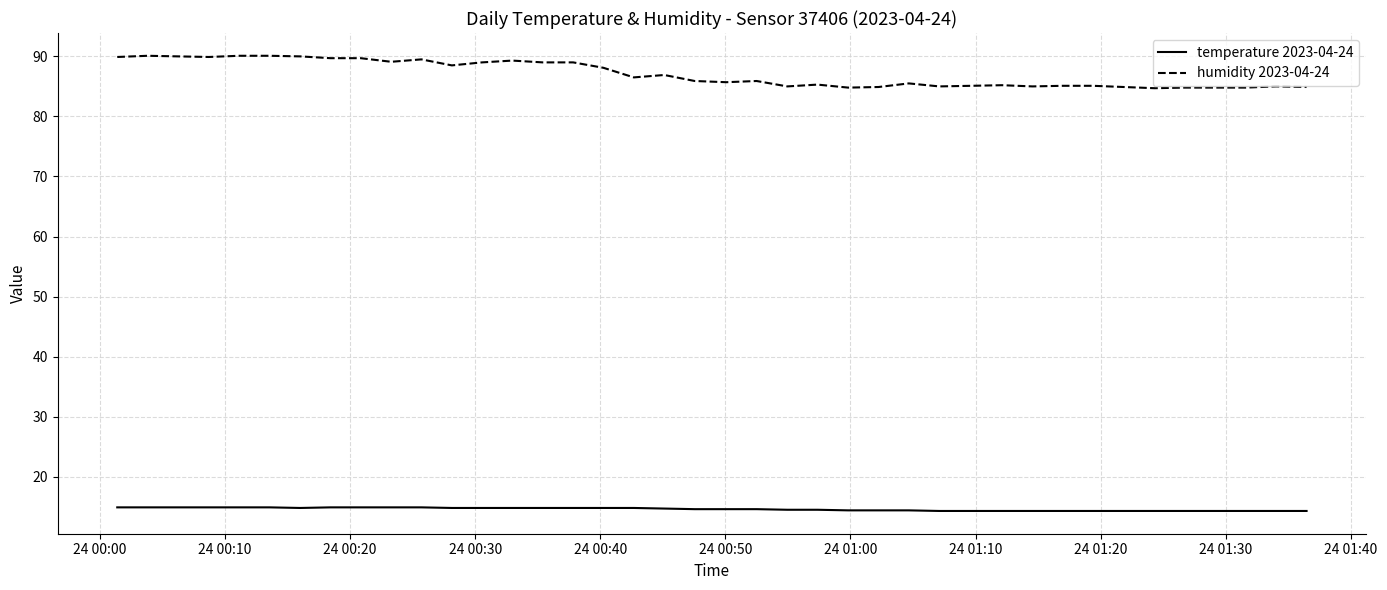

How many distinct data groups are displayed?

2